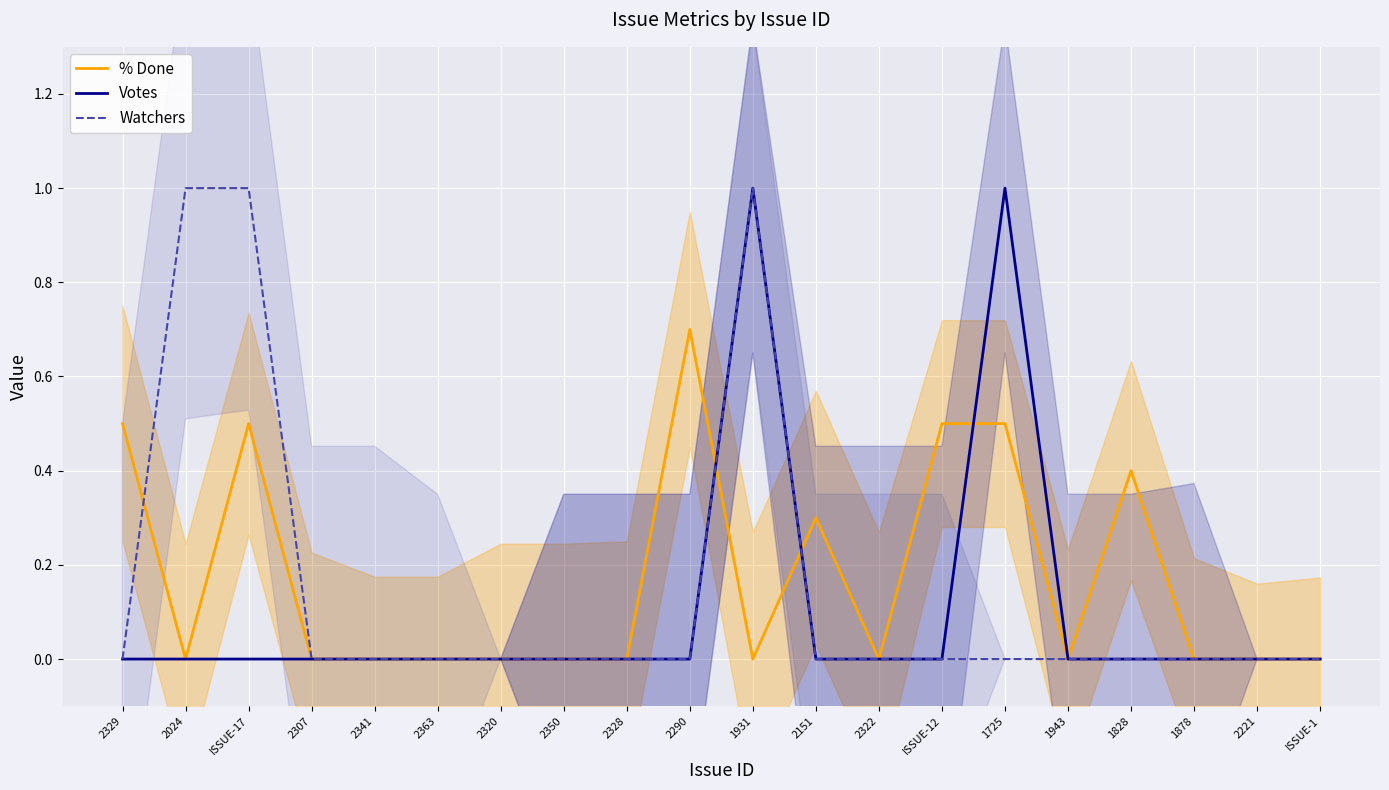

True or false: Votes and % Done intersect in this chart.

True